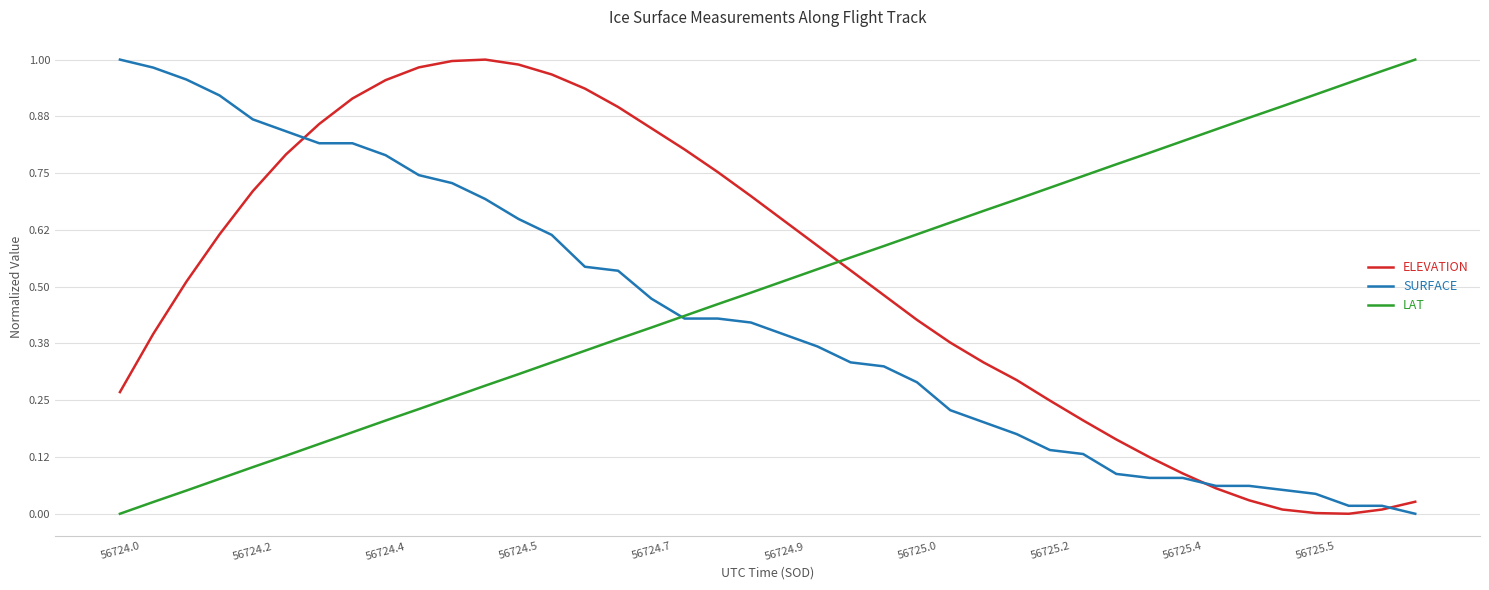

How many times do LAT and ELEVATION cross each other?

1